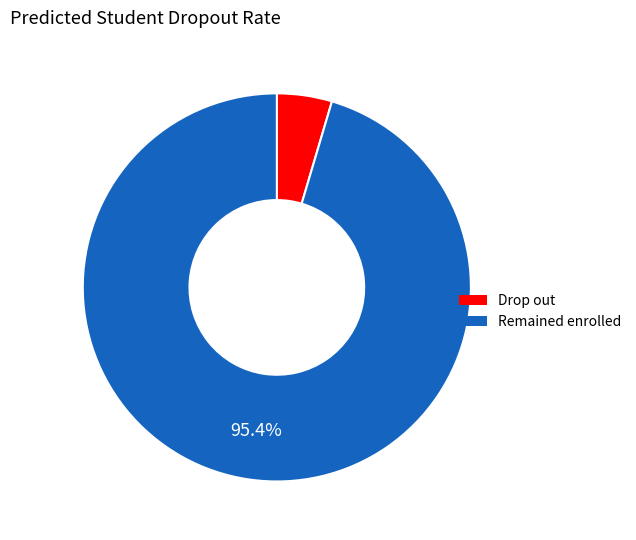

Is there a majority slice in this chart?

Yes